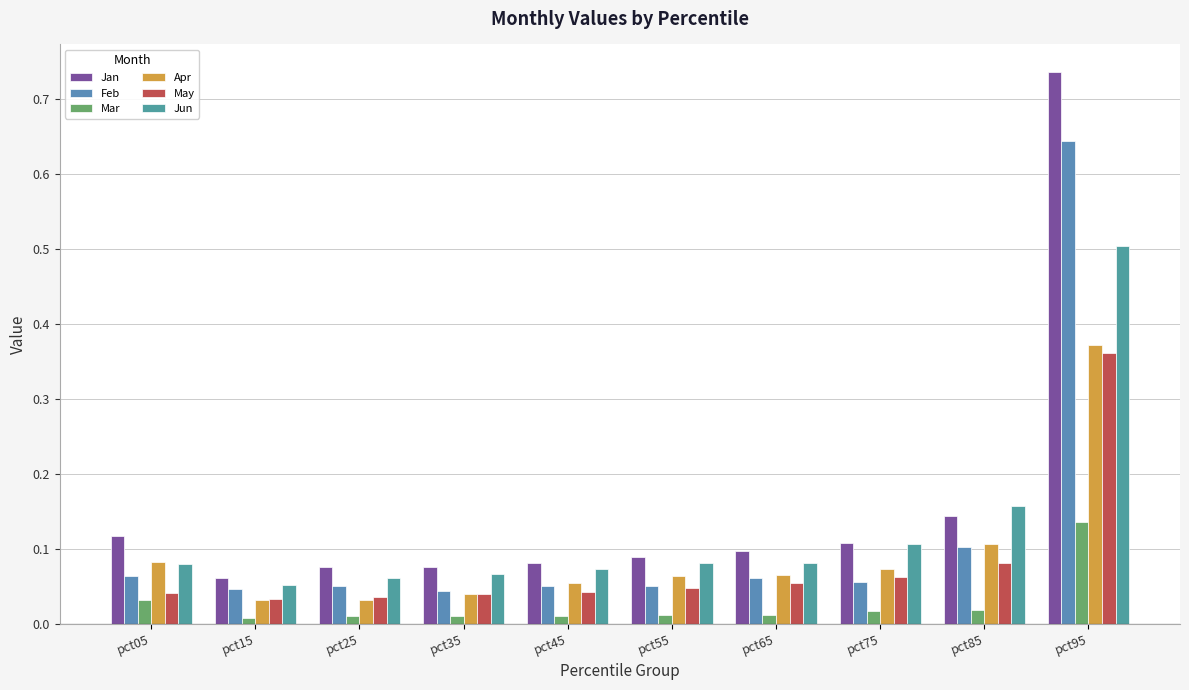

Which series changed the most between pct45 and pct55?

Apr